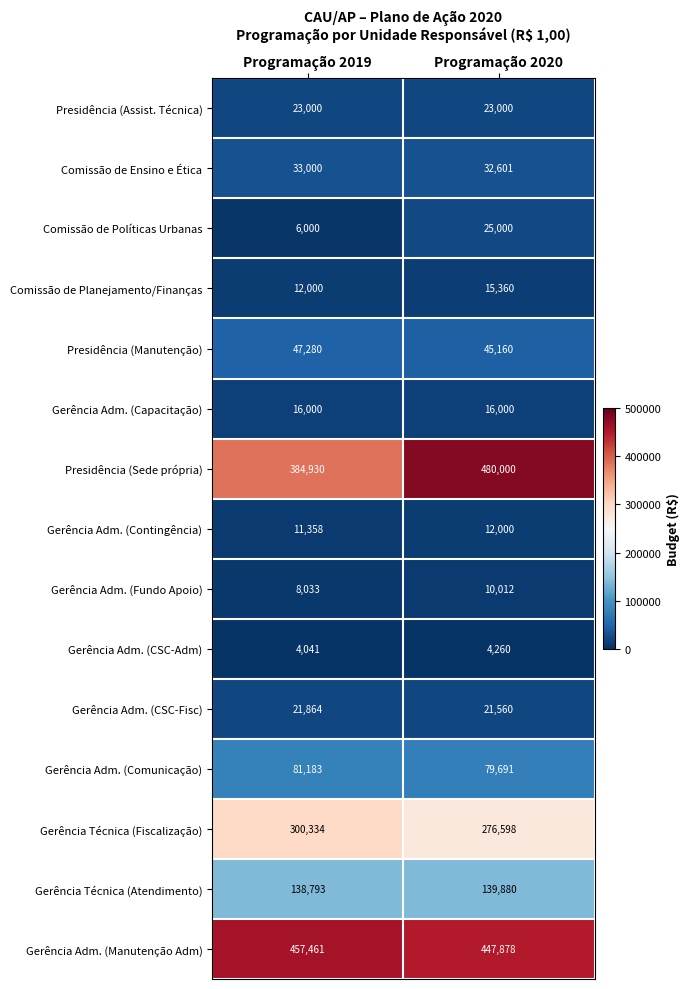

What is the maximum value shown in the chart?

480000